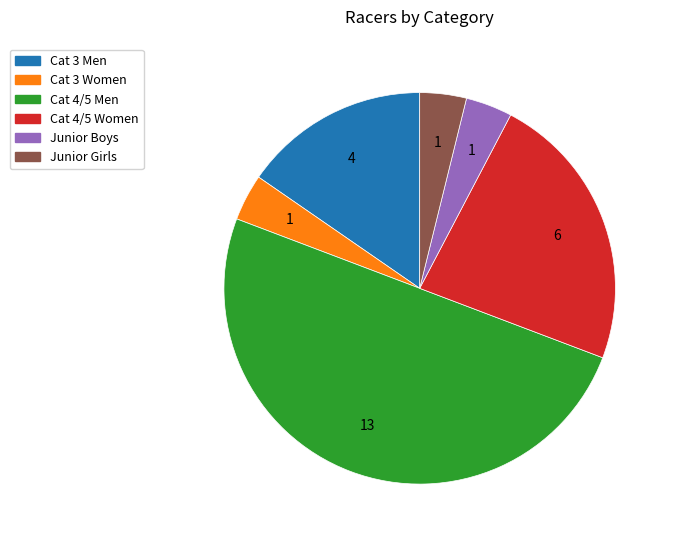

What is the largest slice in the pie chart?

Cat 4/5 Men